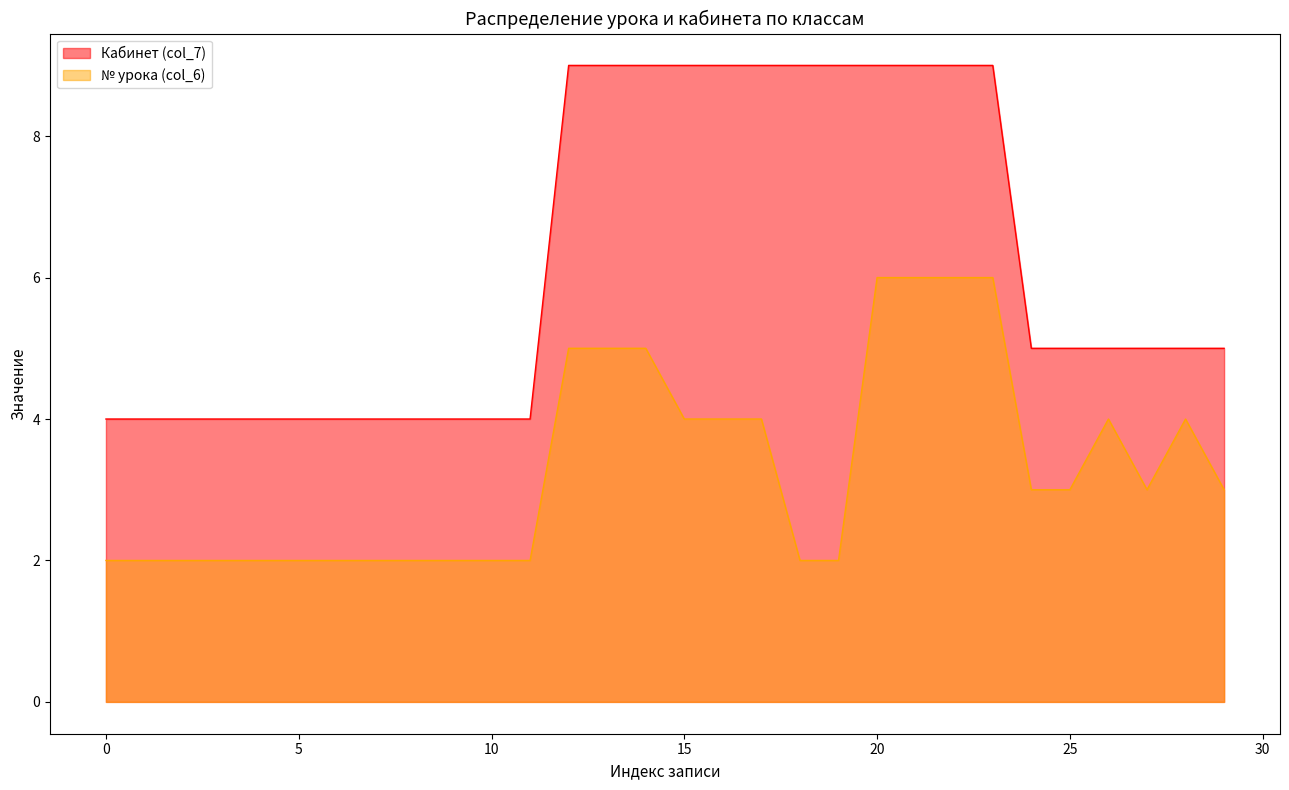

Rank the series at 4 from lowest to highest value.

№ урока (col_6), Кабинет (col_7)